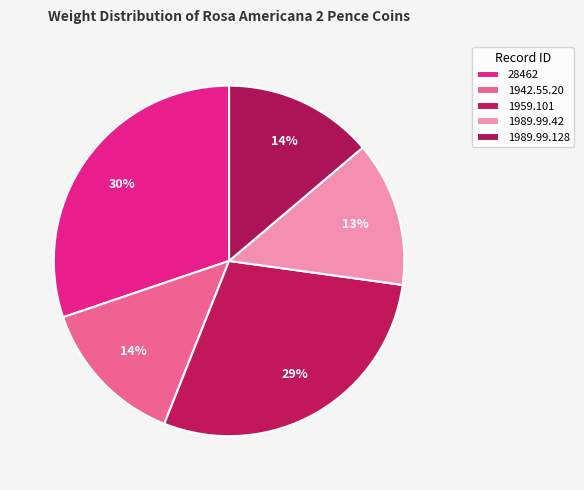

How many segments does this pie chart have?

5